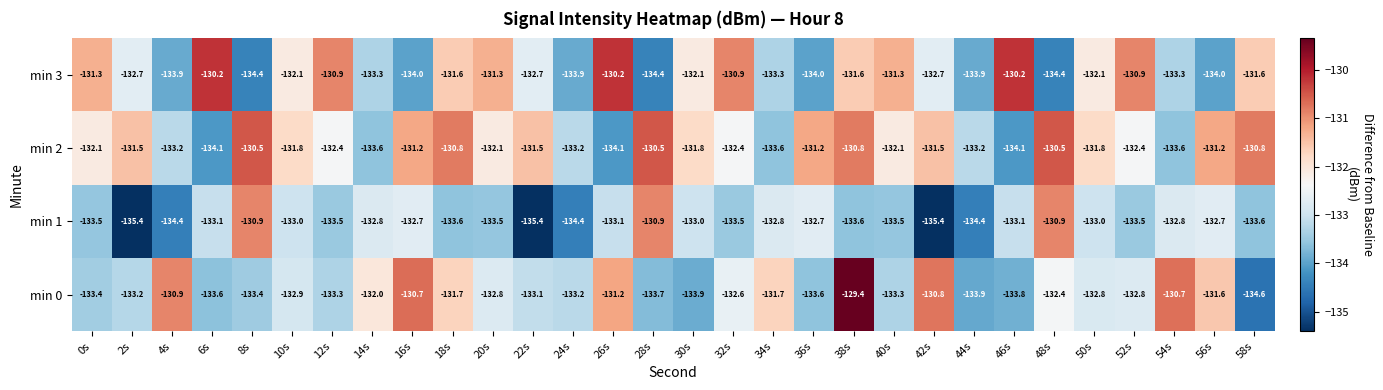

The value of min 1 at 38s is -41.1. True or false?

False